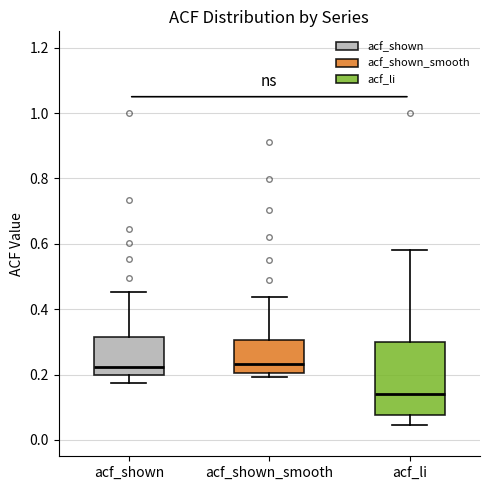

Reading left to right, transcribe this box plot: for each box, give where its median line is, the range the box spans, and where its two whiskers end, as read against the y-axis. The values are not printed on the chart, so give them approximately, as read against the axis.

acf_shown: median 0.22, box 0.20 to 0.32, whiskers 0.18 to 0.46
acf_shown_smooth: median 0.24, box 0.20 to 0.30, whiskers 0.20 (just below the box's lower edge) to 0.44
acf_li: median 0.14, box 0.08 to 0.30, whiskers 0.04 to 0.58